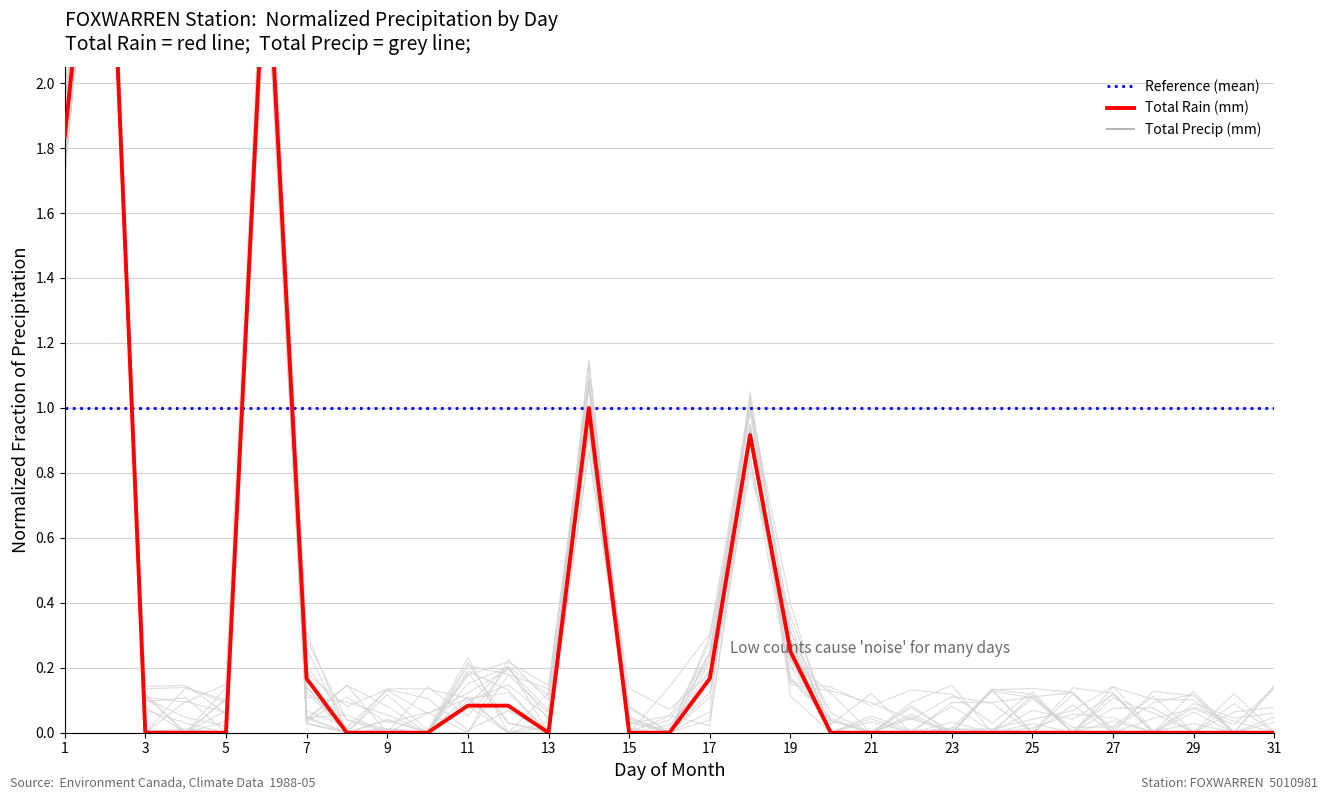

Does the chart display data point markers on the line(s)?

No